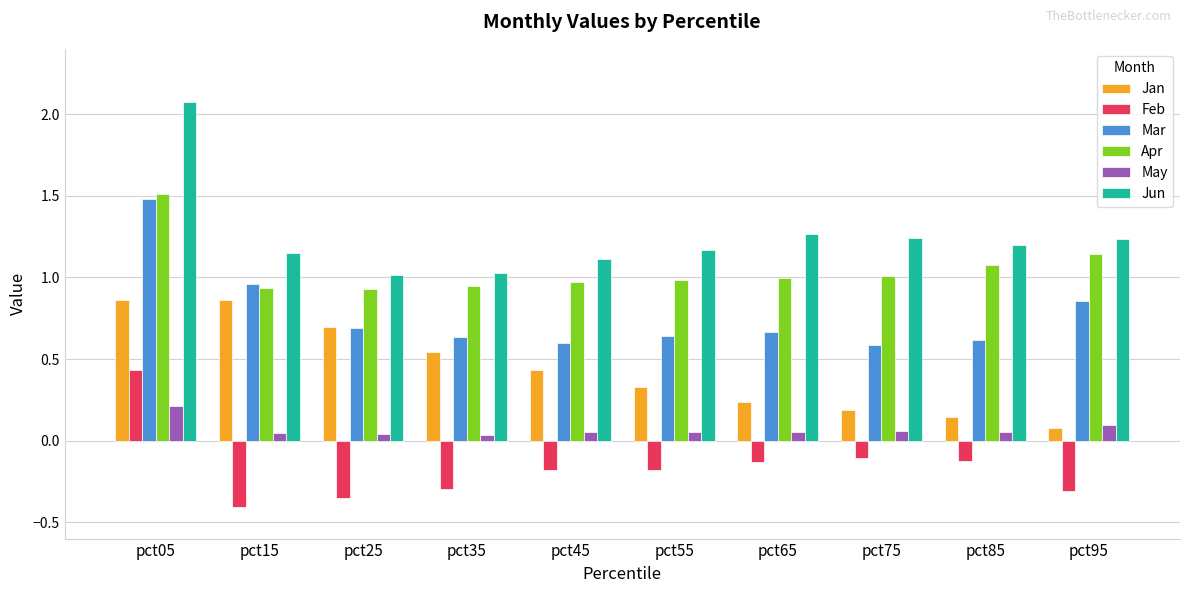

What is the difference between the maximum and minimum values in the Feb series?

0.8